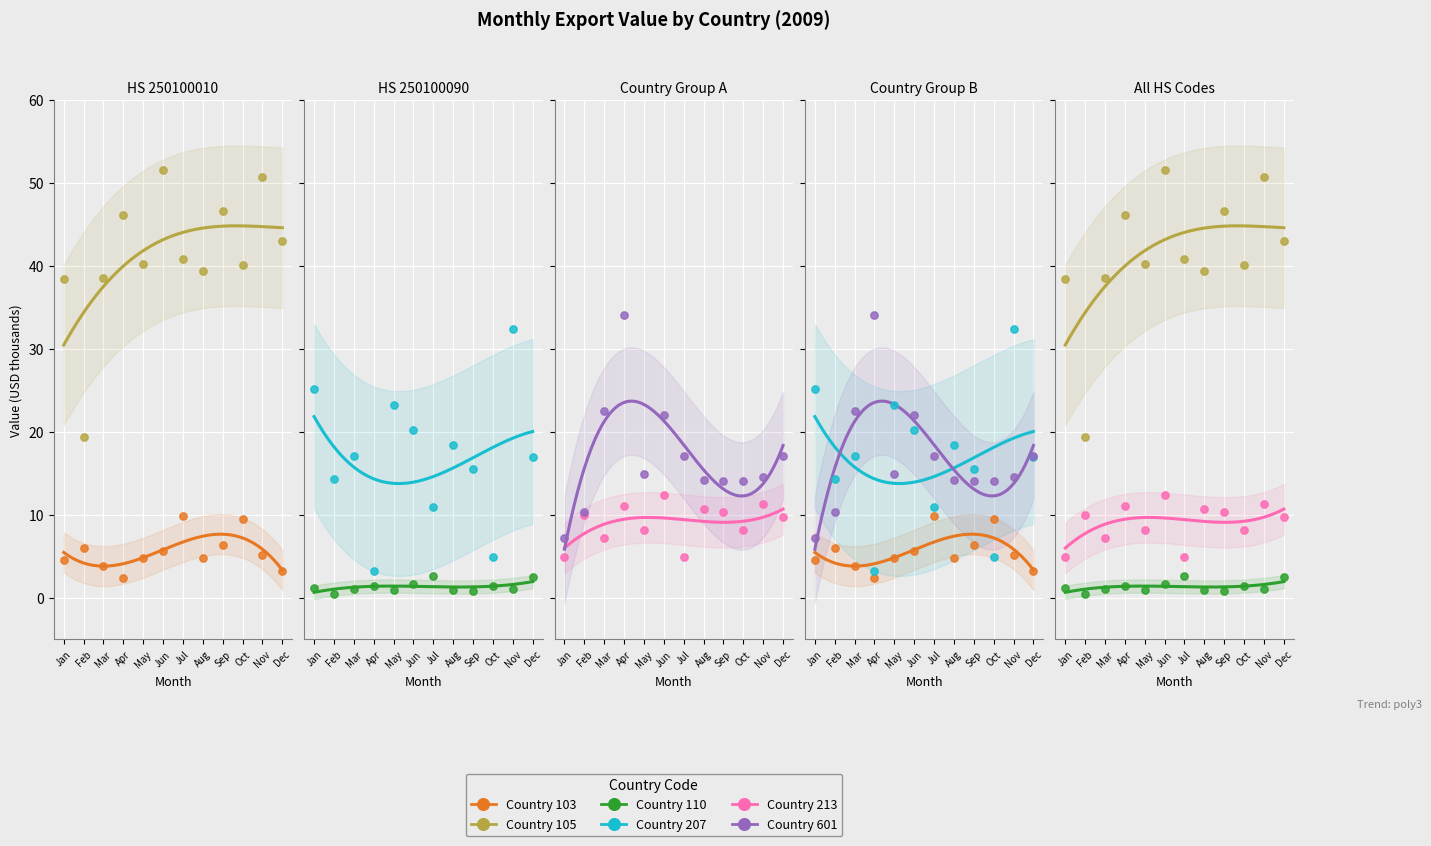

Is the value of Country 110 at Apr greater than the value of Country 213 at Aug?

No